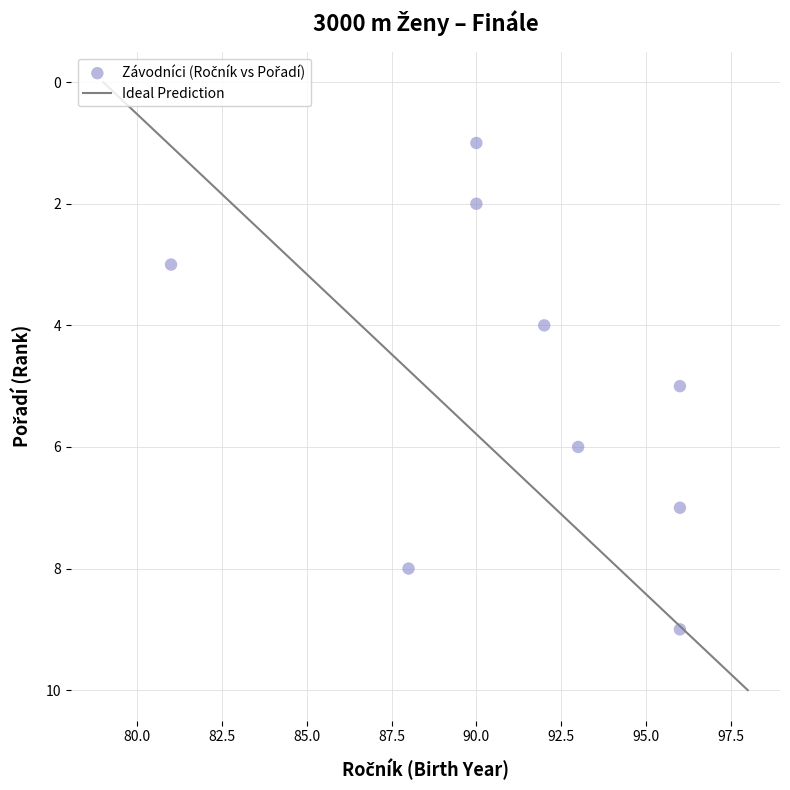

What is the range of X values (max minus min)?

15